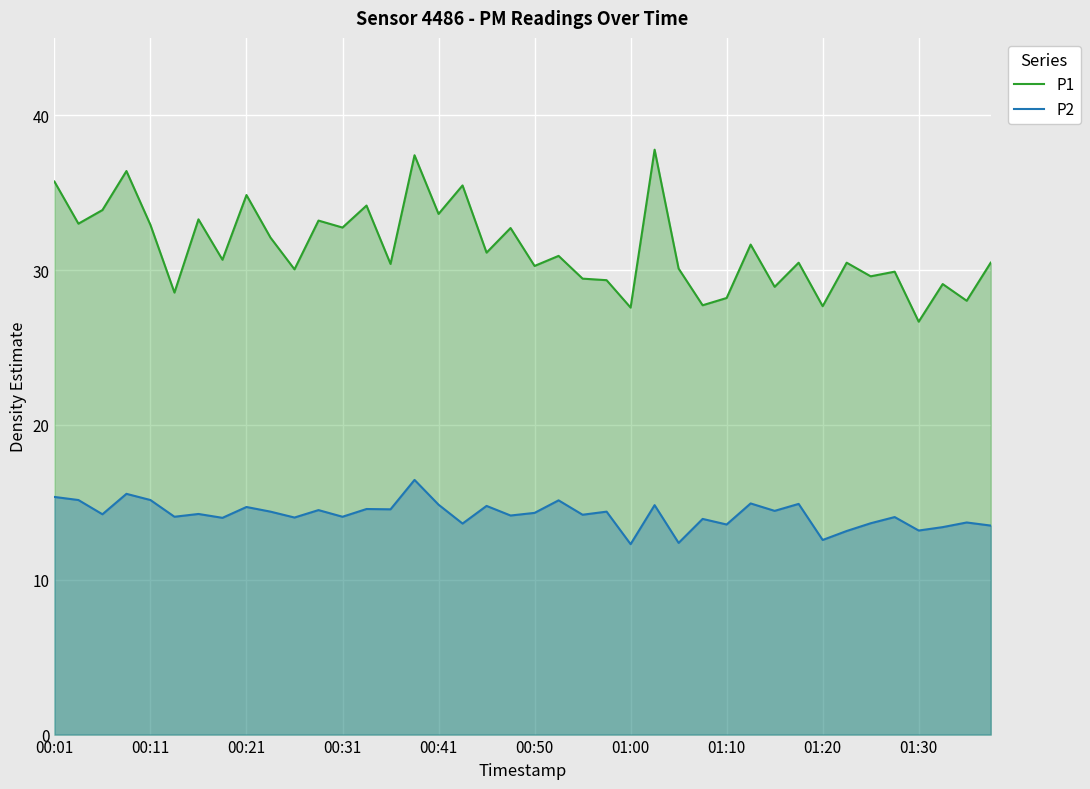

True or false: P1 has a value of 44.0 at 01:30.

False